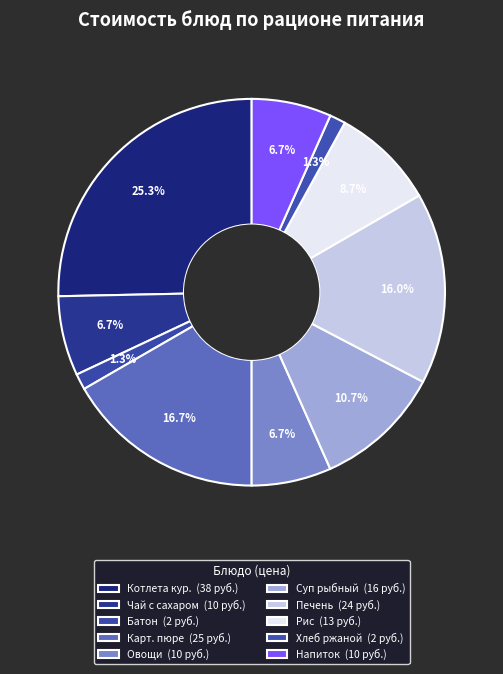

Rank the categories by value from lowest to highest.

Батон йодированный, Хлеб ржаной, Чай с сахаром, Овощи по сезону, Напиток из смеси сухофруктов с вит. С, Рис отварной, Суп картофельный рыбный, Печень по-строгановски, Картофельное пюре, Котлета из мяса кур